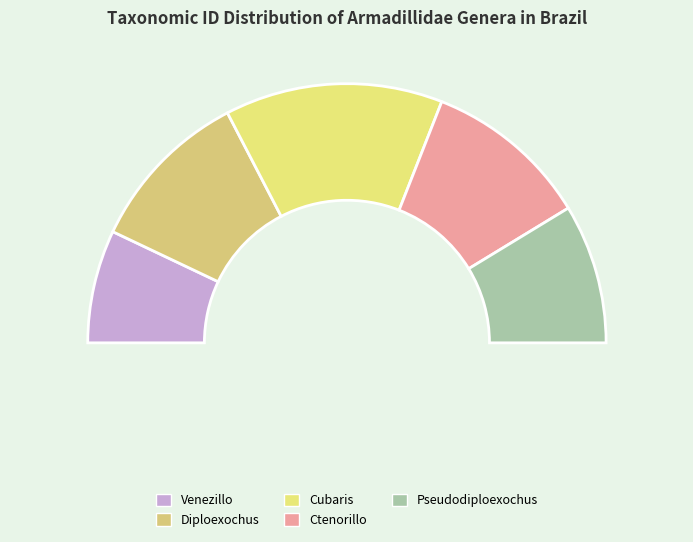

Rank the categories by value from lowest to highest.

Venezillo, Pseudodiploexochus, Diploexochus, Ctenorillo, Cubaris